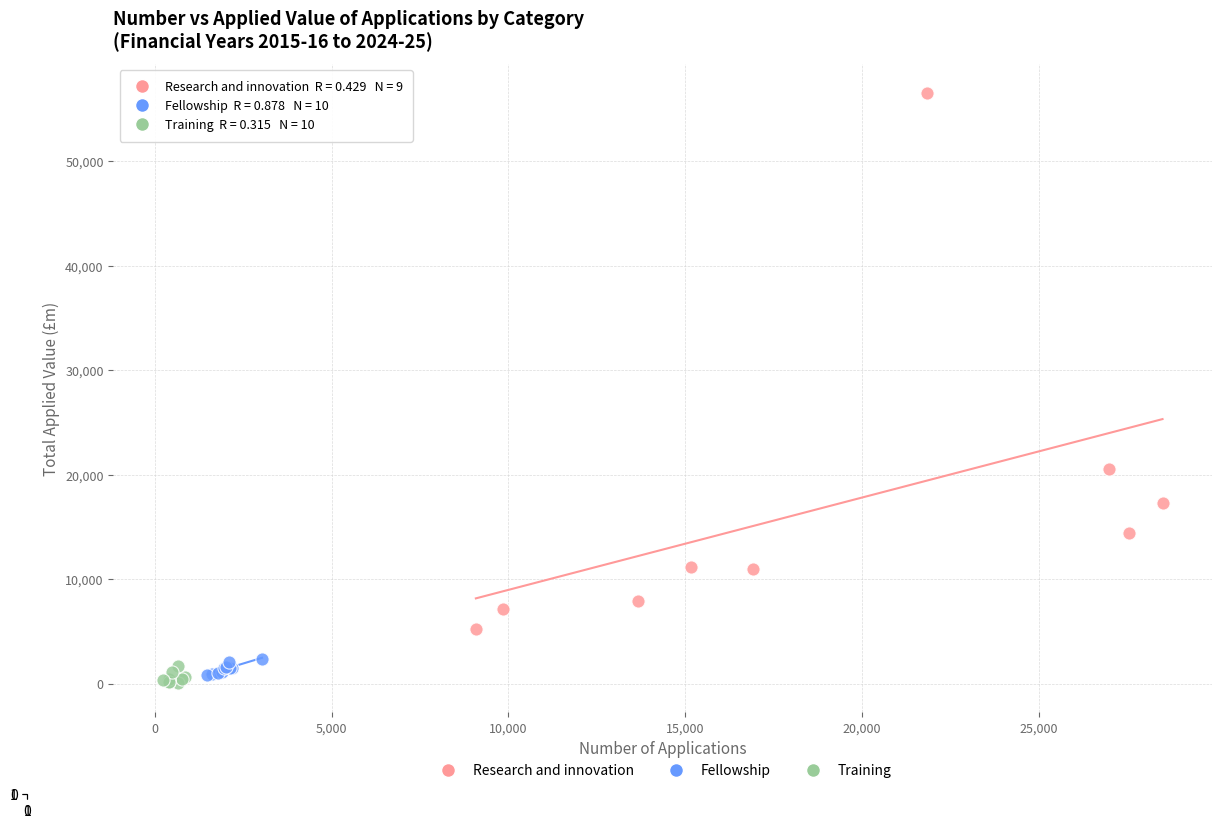

What are all the series names shown in the legend?

Research and innovation, Fellowship, Training